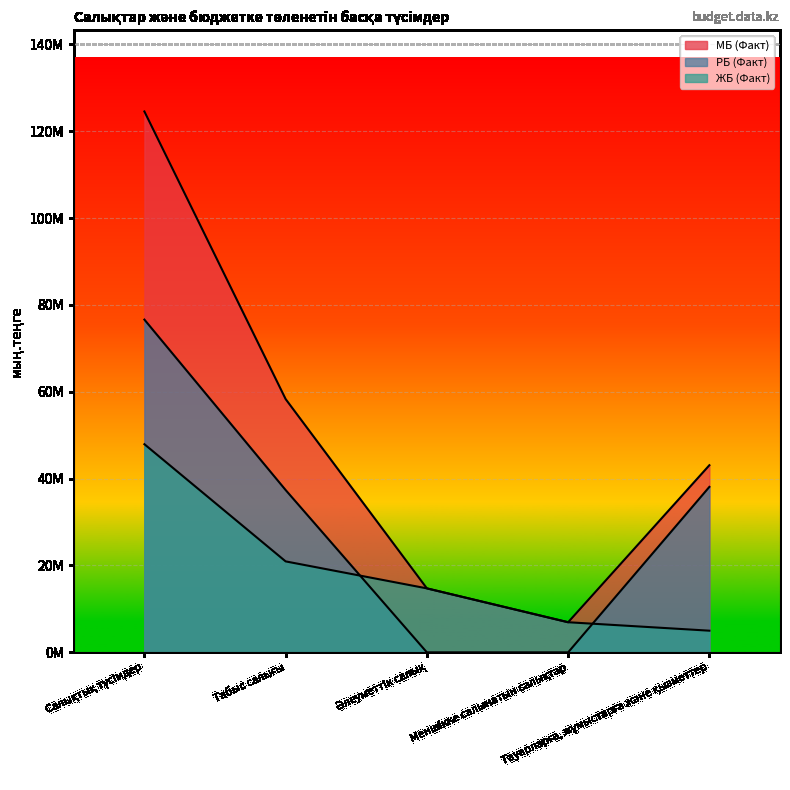

At which category is the sum across all series the highest?

Салықтық түсімдер